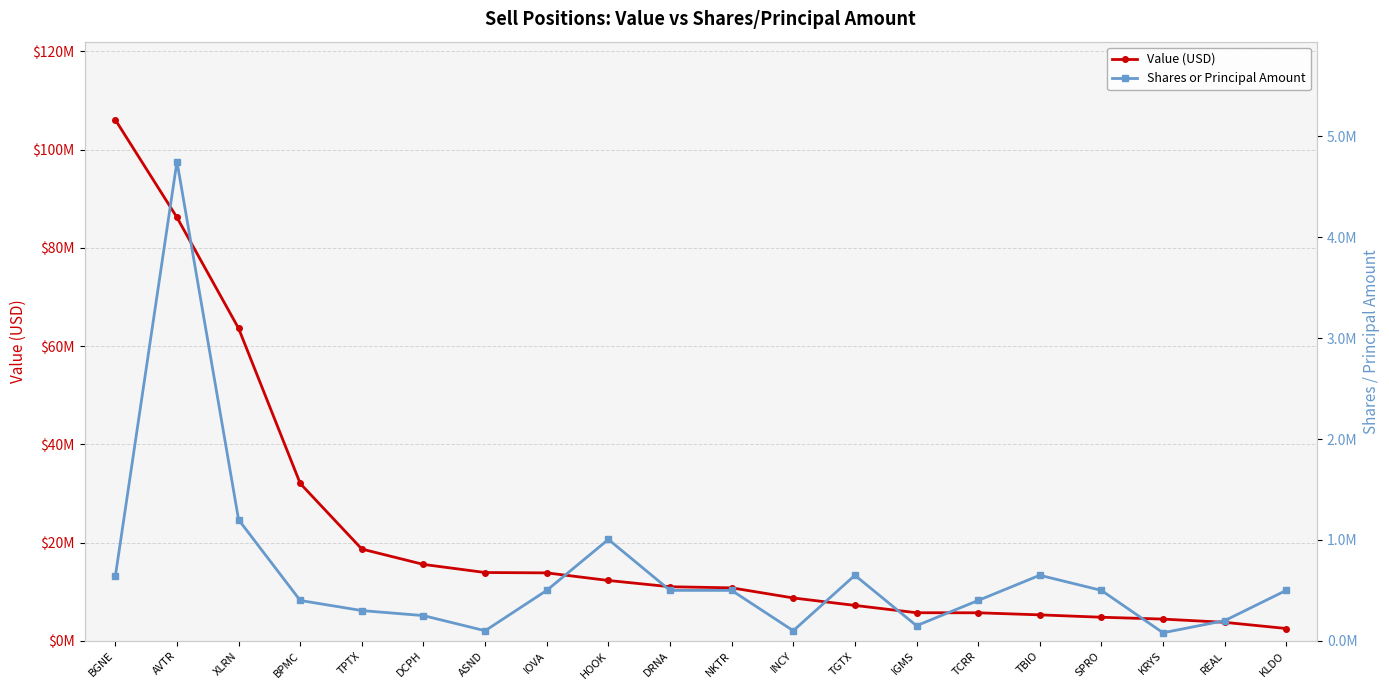

Which series has the largest total across all categories?

Value (USD)